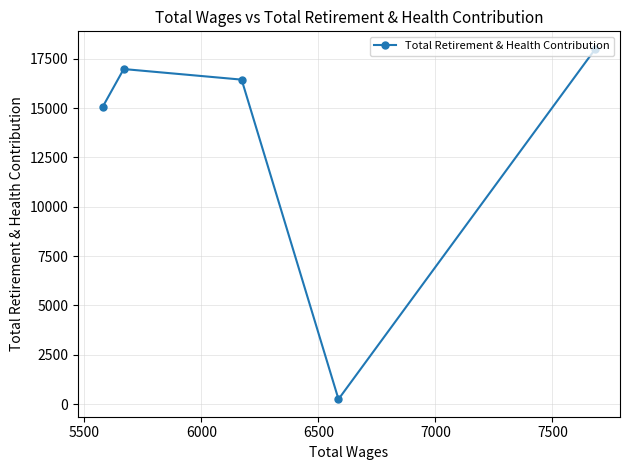

Reading left to right, extract all data points from this chart.

15058	16975	16439	252	17998